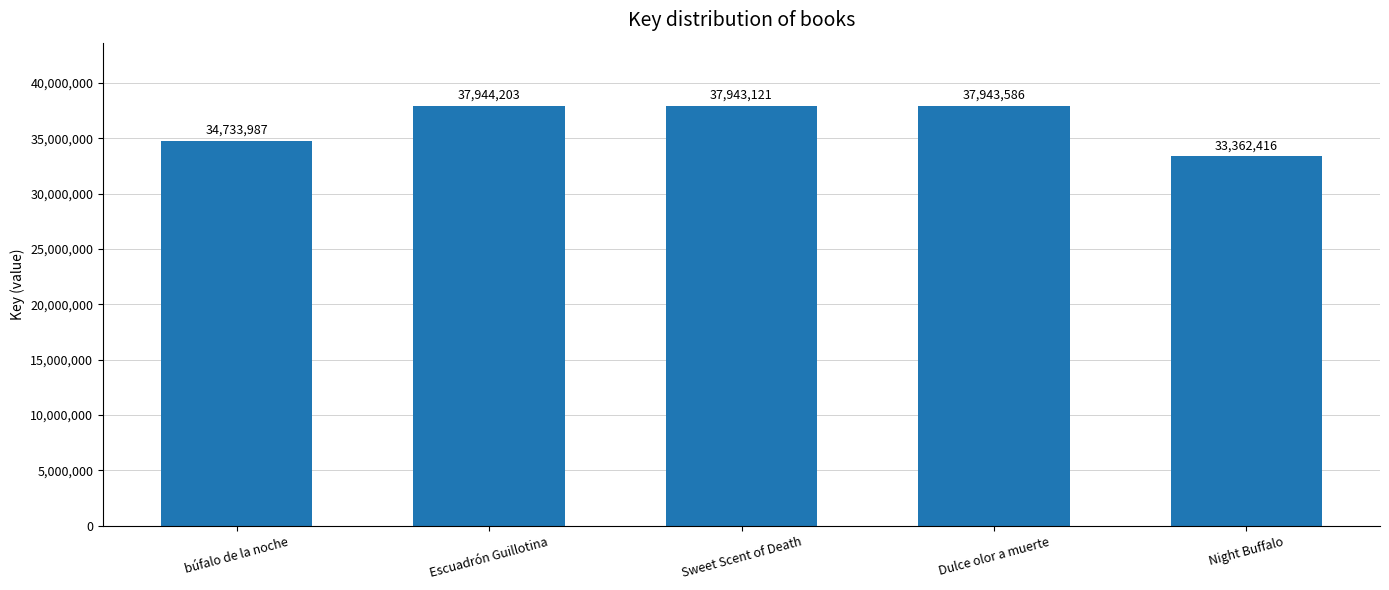

At which label does the data first exceed 37943121?

Escuadrón Guillotina